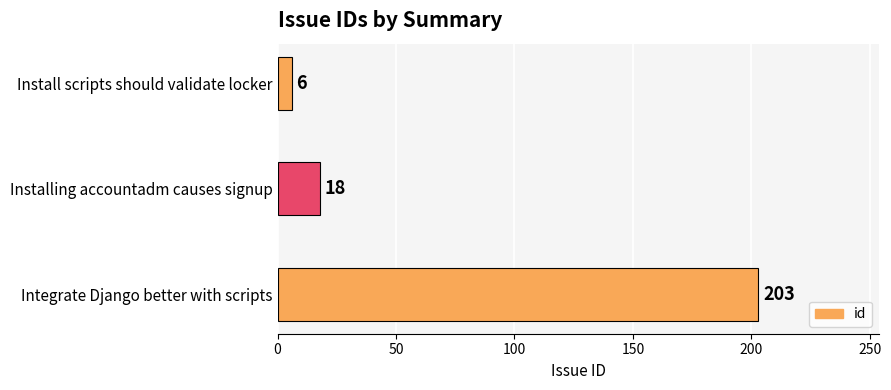

Rank the categories by value from highest to lowest.

Integrate Django better with scripts, Installing accountadm causes signup, Install scripts should validate locker